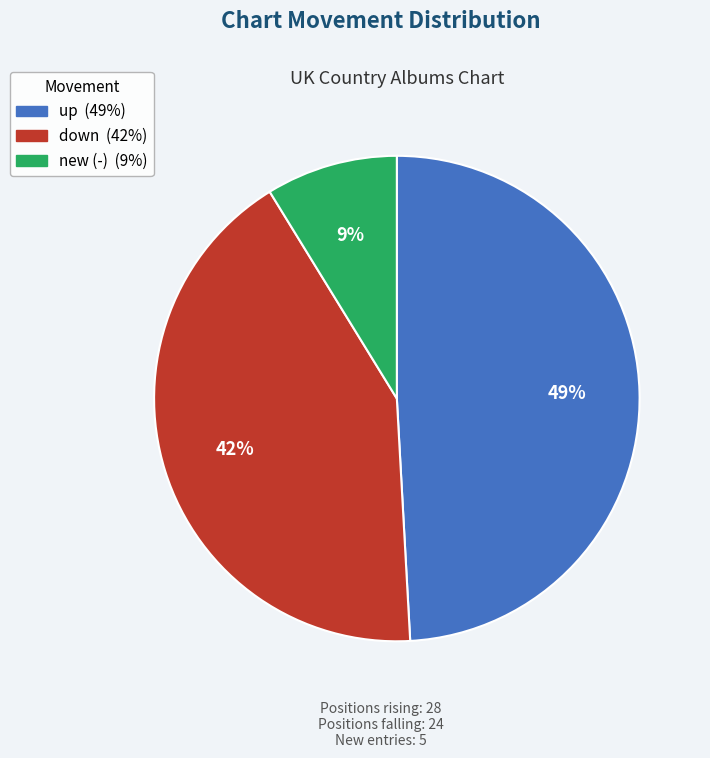

The new (-) slice represents 9% of the pie. True or false?

True